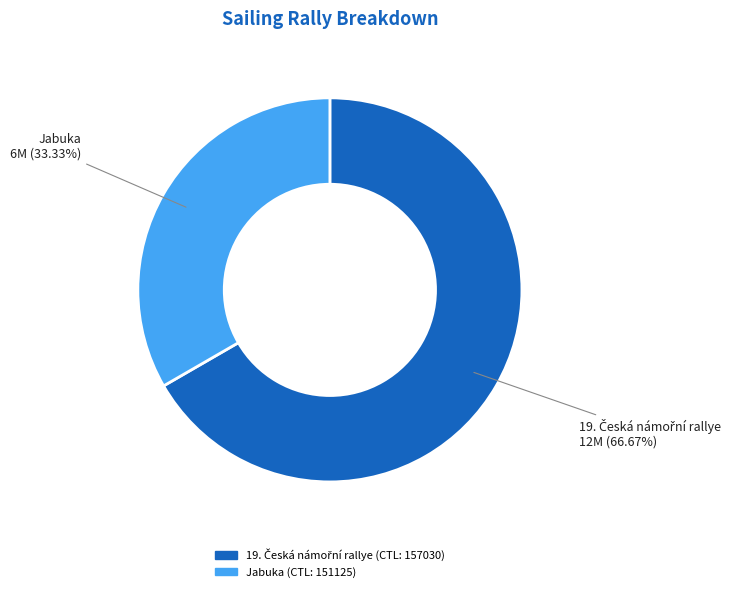

Is there a majority slice in this chart?

Yes